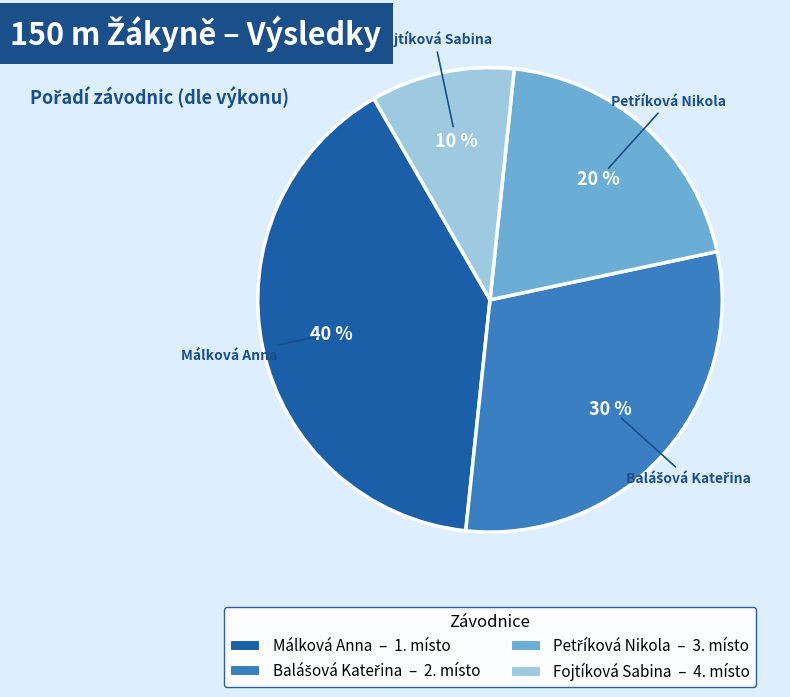

How many segments does this pie chart have?

4